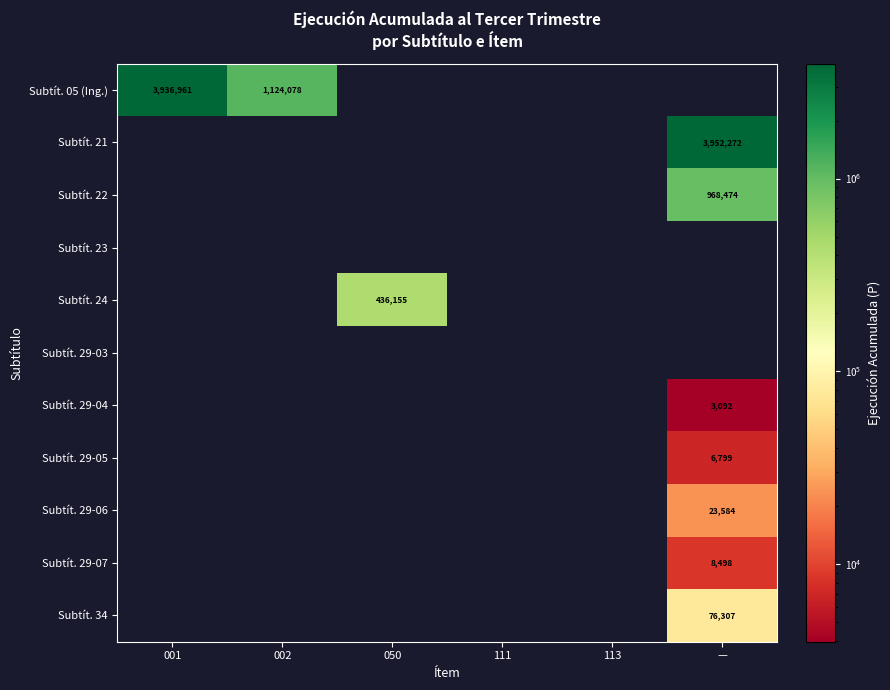

The Subtít. 29-06 series shows 7480 at 001. True or false?

False